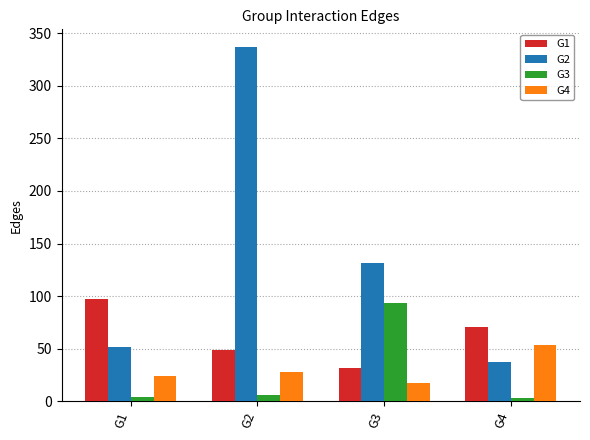

Is the value of G2 at G3 greater than the value of G1 at G4?

Yes